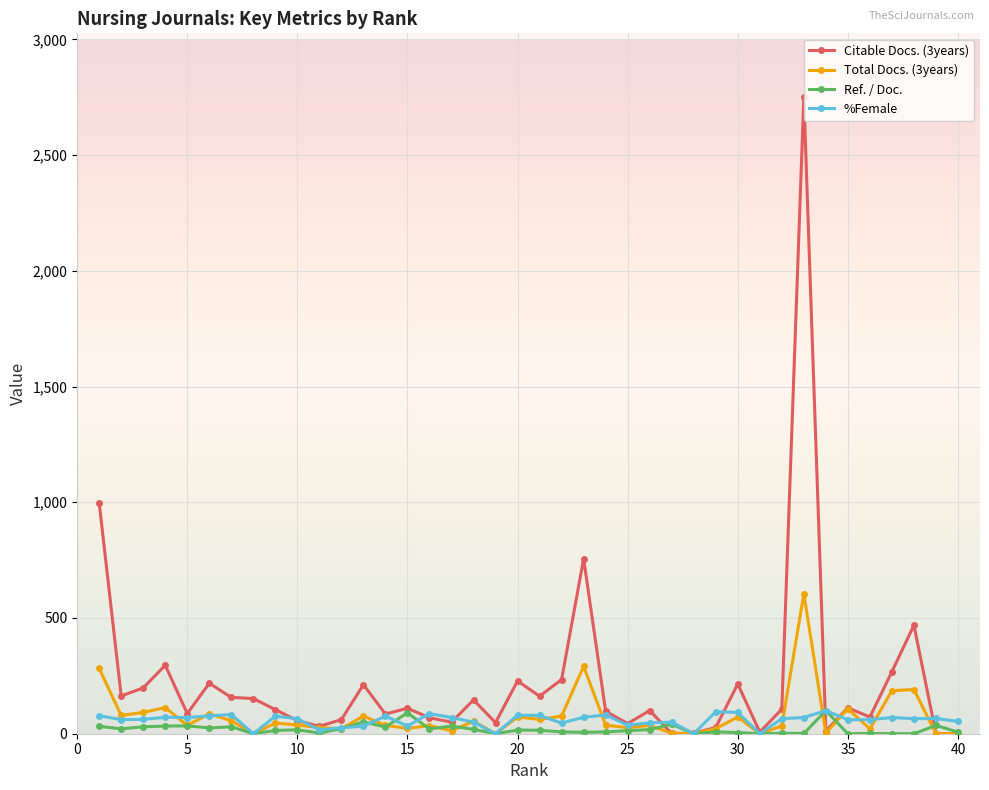

Which series has the largest total across all categories?

Citable Docs. (3years)